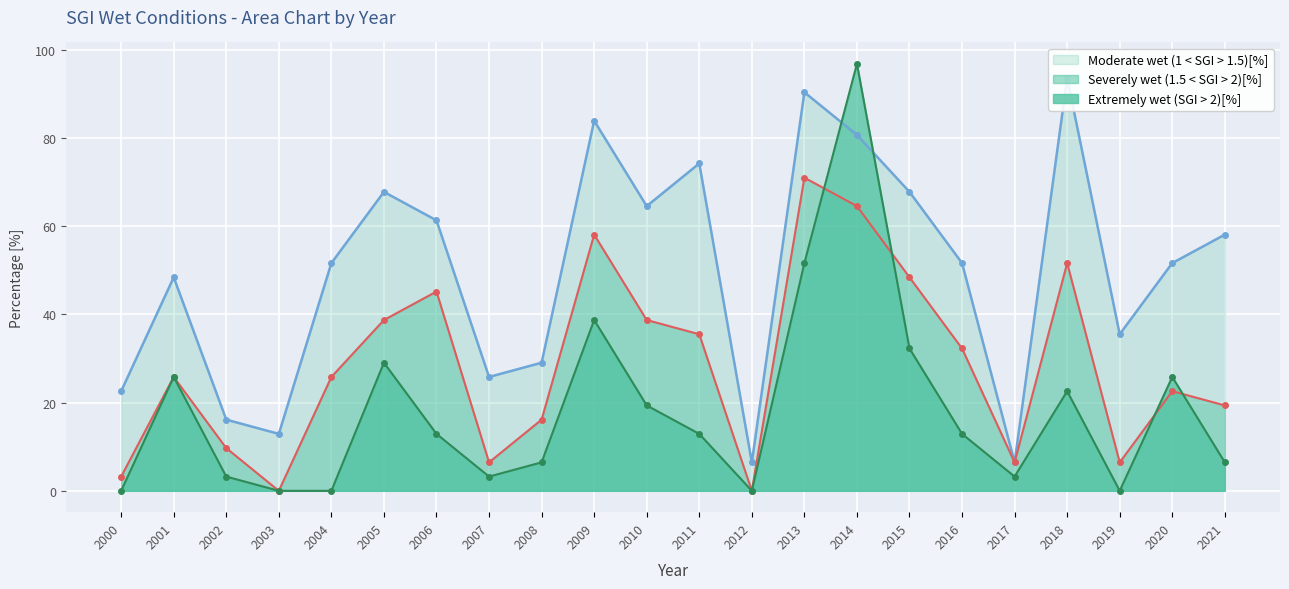

True or false: Severely wet (1.5 < SGI > 2)[%] and Moderate wet (1 < SGI > 1.5)[%] cross at least once.

False